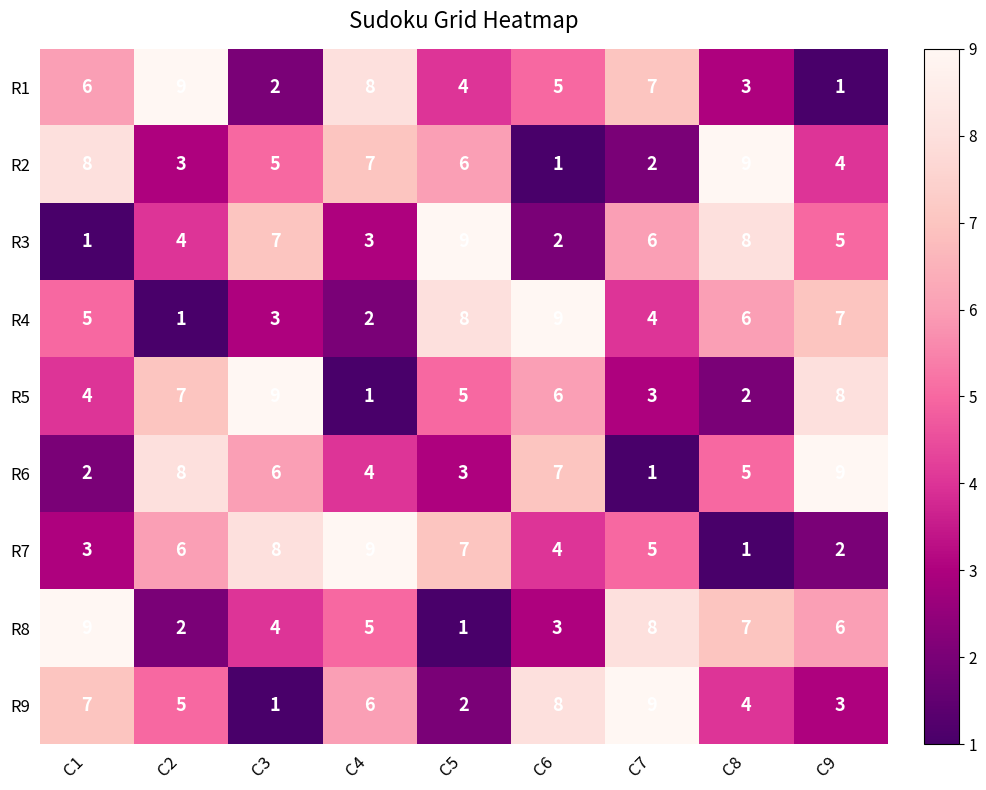

Count the number of data series in this chart.

9